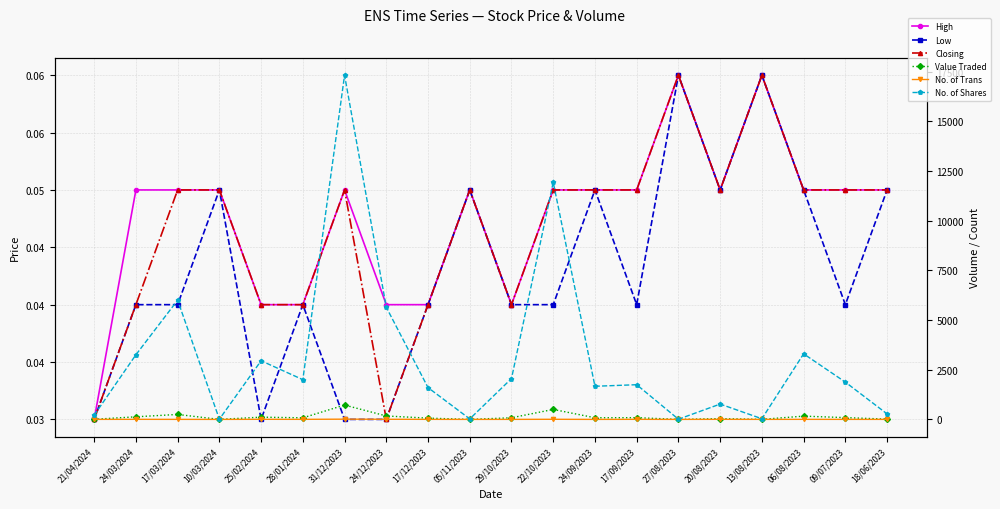

Reading left to right, list all the values displayed in this chart.

High: 21/04/2024=0.0	24/03/2024=0.1	17/03/2024=0.1	10/03/2024=0.1	25/02/2024=0.0	28/01/2024=0.0	31/12/2023=0.1	24/12/2023=0.0	17/12/2023=0.0	05/11/2023=0.1	29/10/2023=0.0	22/10/2023=0.1	24/09/2023=0.1	17/09/2023=0.1	27/08/2023=0.1	20/08/2023=0.1	13/08/2023=0.1	06/08/2023=0.1	09/07/2023=0.1	18/06/2023=0.1
Low: 21/04/2024=0.0	24/03/2024=0.0	17/03/2024=0.0	10/03/2024=0.1	25/02/2024=0.0	28/01/2024=0.0	31/12/2023=0.0	24/12/2023=0.0	17/12/2023=0.0	05/11/2023=0.1	29/10/2023=0.0	22/10/2023=0.0	24/09/2023=0.1	17/09/2023=0.0	27/08/2023=0.1	20/08/2023=0.1	13/08/2023=0.1	06/08/2023=0.1	09/07/2023=0.0	18/06/2023=0.1
Closing: 21/04/2024=0.0	24/03/2024=0.0	17/03/2024=0.1	10/03/2024=0.1	25/02/2024=0.0	28/01/2024=0.0	31/12/2023=0.1	24/12/2023=0.0	17/12/2023=0.0	05/11/2023=0.1	29/10/2023=0.0	22/10/2023=0.1	24/09/2023=0.1	17/09/2023=0.1	27/08/2023=0.1	20/08/2023=0.1	13/08/2023=0.1	06/08/2023=0.1	09/07/2023=0.1	18/06/2023=0.1
Value Traded: 21/04/2024=6.0	24/03/2024=131.0	17/03/2024=250.0	10/03/2024=1.0	25/02/2024=113.0	28/01/2024=80.0	31/12/2023=722.0	24/12/2023=173.0	17/12/2023=64.0	05/11/2023=1.0	29/10/2023=82.0	22/10/2023=502.0	24/09/2023=83.0	17/09/2023=87.0	27/08/2023=1.0	20/08/2023=39.0	13/08/2023=2.0	06/08/2023=165.0	09/07/2023=90.0	18/06/2023=14.0
No. of Trans: 21/04/2024=2.0	24/03/2024=4.0	17/03/2024=2.0	10/03/2024=1.0	25/02/2024=5.0	28/01/2024=3.0	31/12/2023=13.0	24/12/2023=7.0	17/12/2023=3.0	05/11/2023=1.0	29/10/2023=2.0	22/10/2023=6.0	24/09/2023=1.0	17/09/2023=4.0	27/08/2023=1.0	20/08/2023=4.0	13/08/2023=2.0	06/08/2023=3.0	09/07/2023=2.0	18/06/2023=2.0
No. of Shares: 21/04/2024=212.0	24/03/2024=3252.0	17/03/2024=6000.0	10/03/2024=10.0	25/02/2024=2951.0	28/01/2024=2000.0	31/12/2023=17318.0	24/12/2023=5643.0	17/12/2023=1600.0	05/11/2023=25.0	29/10/2023=2055.0	22/10/2023=11932.0	24/09/2023=1667.0	17/09/2023=1746.0	27/08/2023=10.0	20/08/2023=772.0	13/08/2023=33.0	06/08/2023=3300.0	09/07/2023=1877.0	18/06/2023=277.0